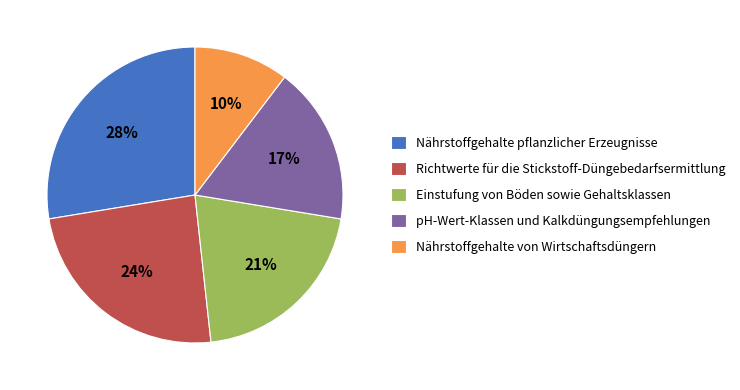

To the nearest percent, what is the average slice percentage?

20%